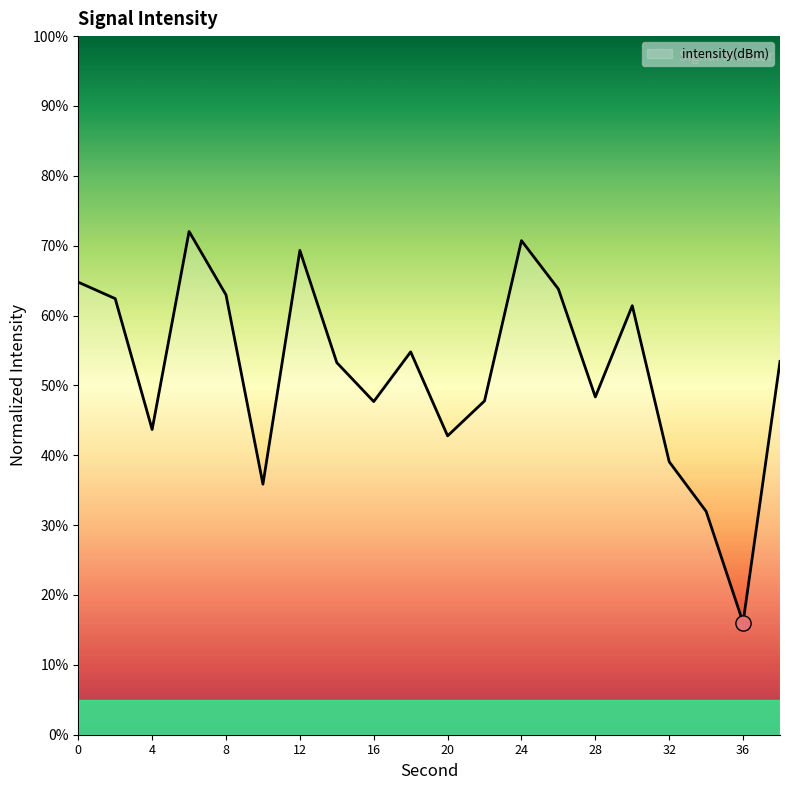

What is the maximum value shown in the chart?

72.0